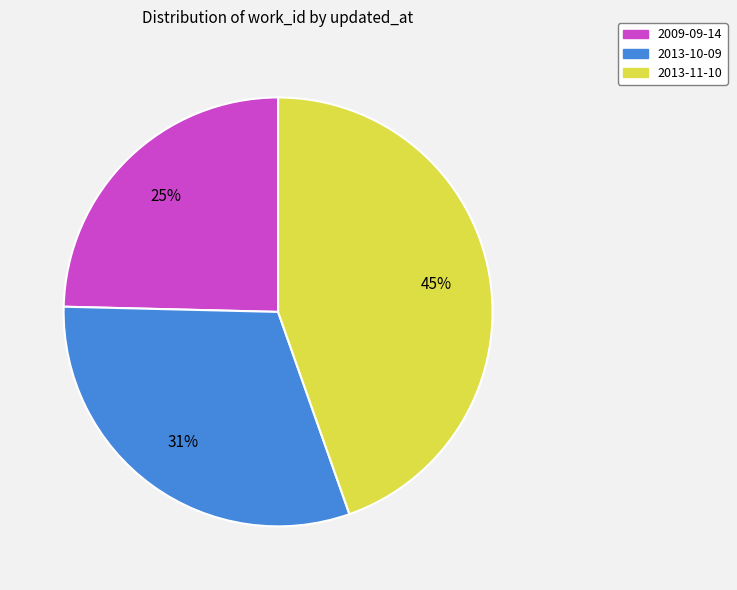

To the nearest percent, what is the difference between the 2009-09-14 and 2013-11-10 slice percentages?

20%